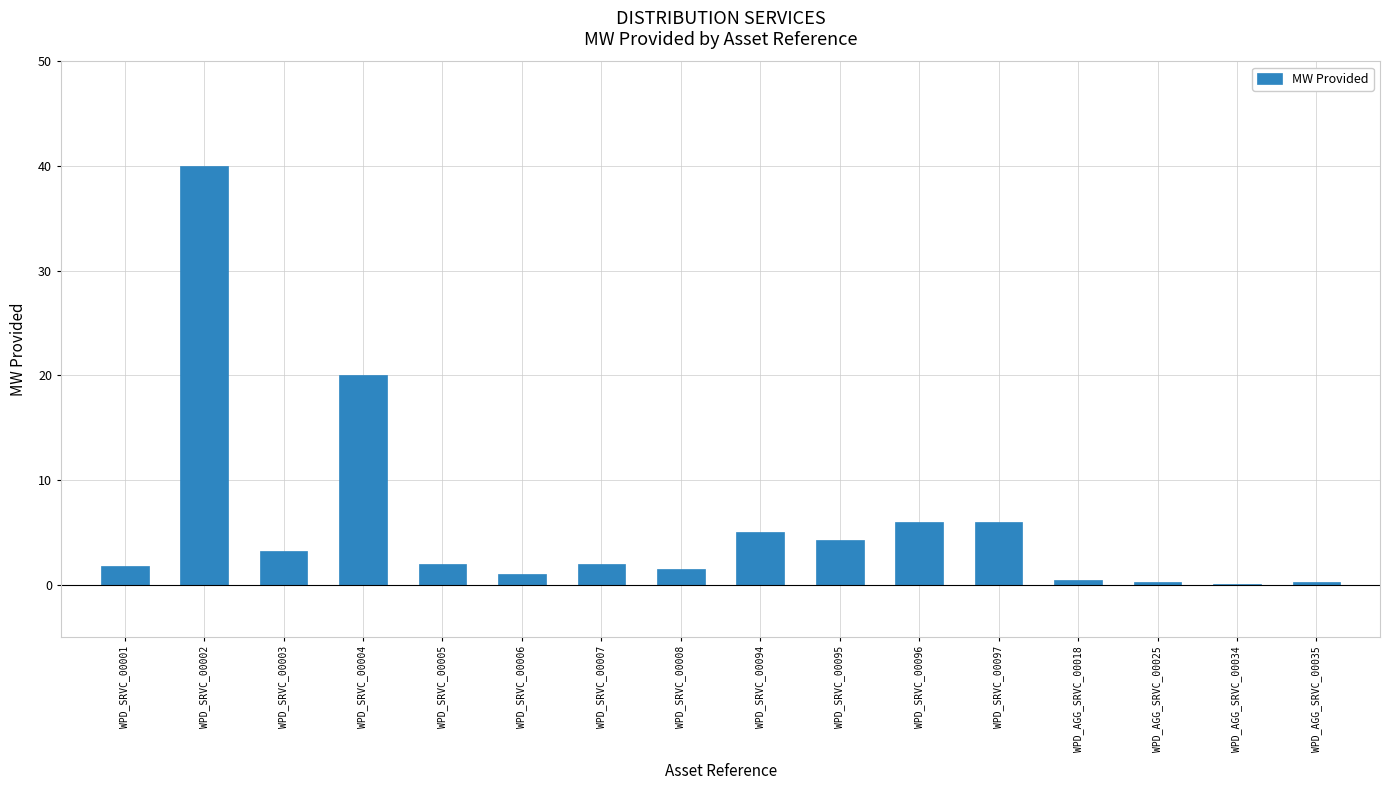

Are the bars horizontal?

No